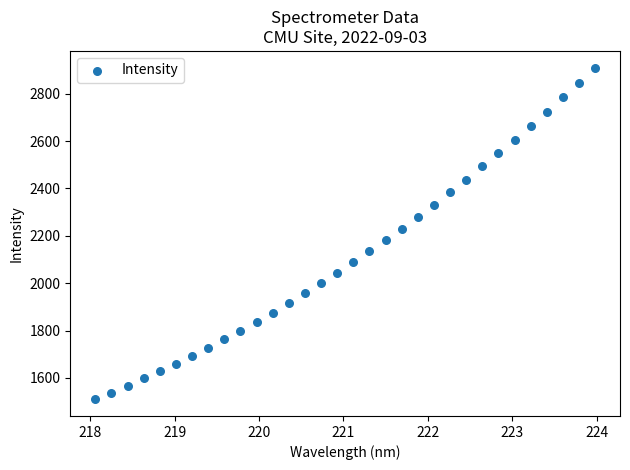

What is the range of X values (max minus min)?

5.9